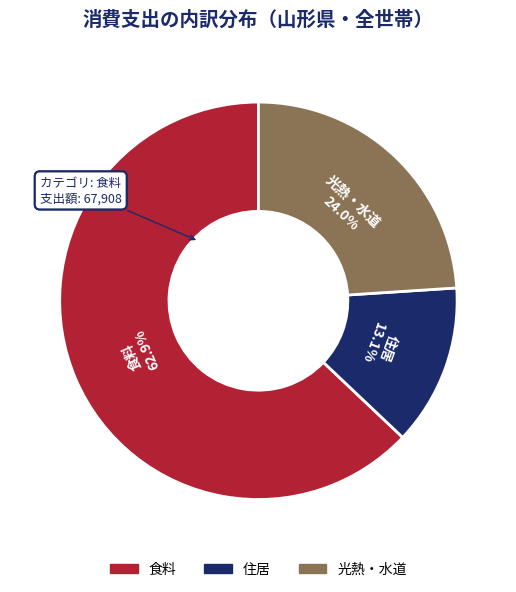

How many segments does this pie chart have?

3